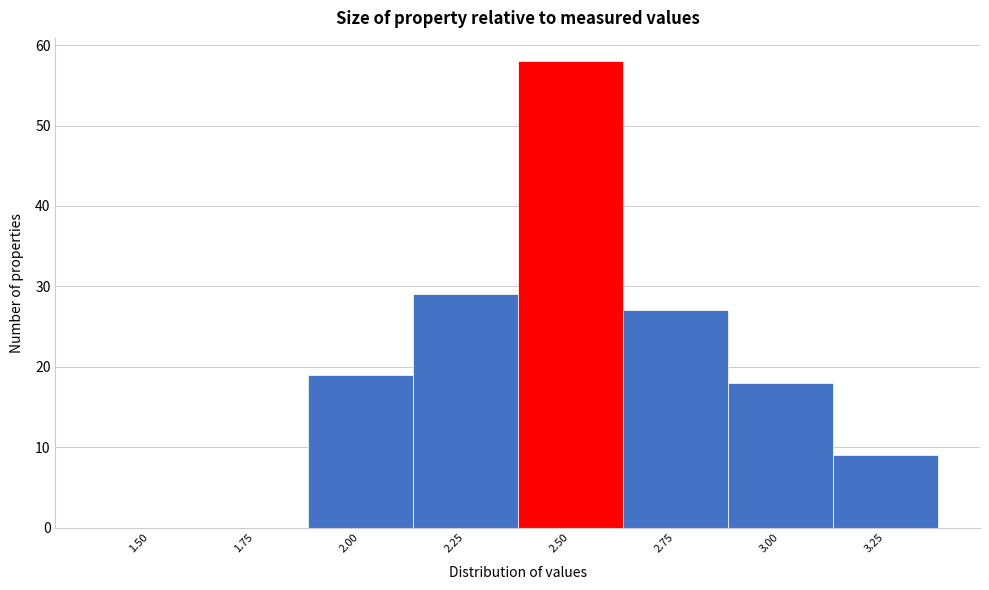

Reading left to right, transcribe all the data shown in this chart.

1.50=0	1.75=0	2.00=19	2.25=29	2.50=58	2.75=27	3.00=18	3.25=9